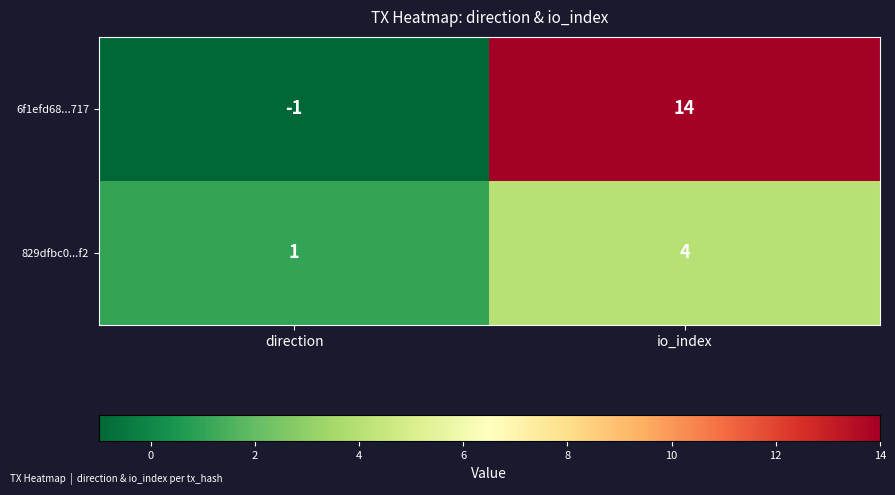

How many positive values does the 6f1efd68...717 series have?

1